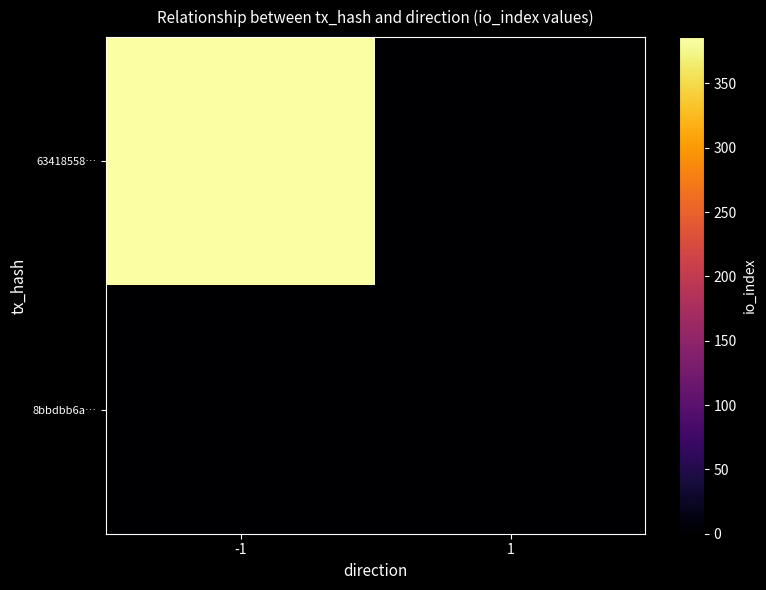

How many distinct data groups are displayed?

2